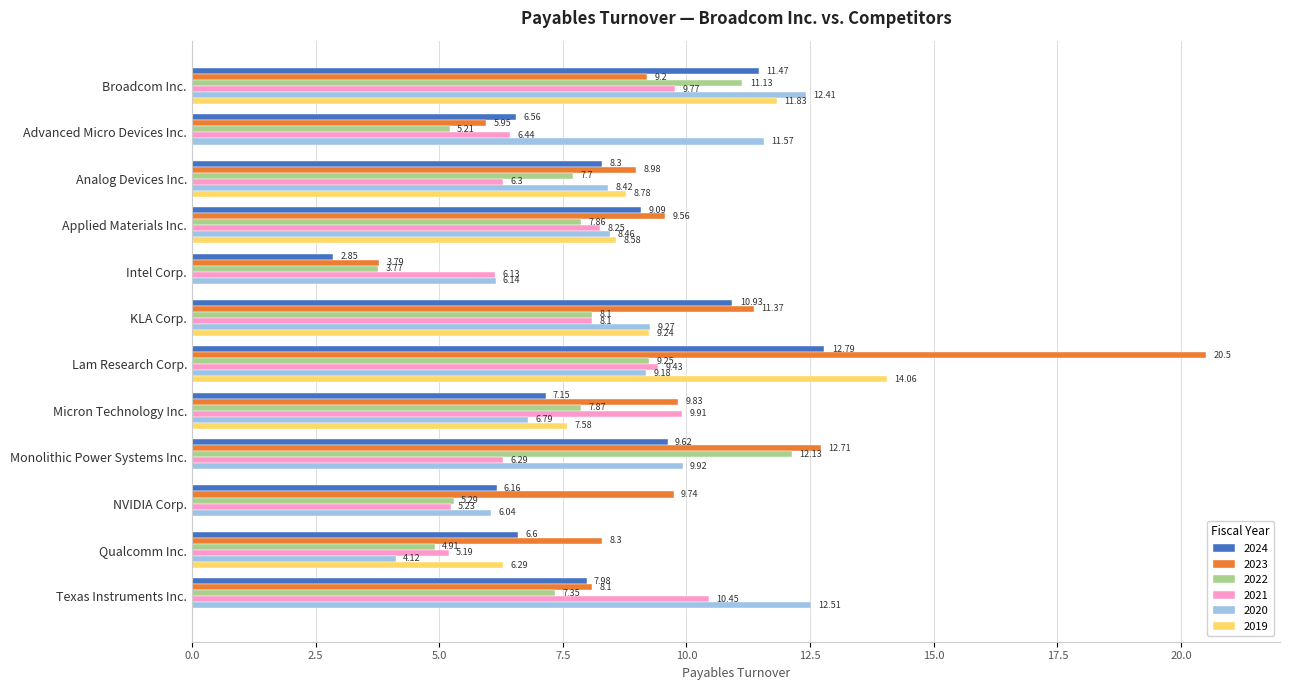

Is the value of 2024 at Texas Instruments Inc. greater than the value of 2023 at Micron Technology Inc.?

No